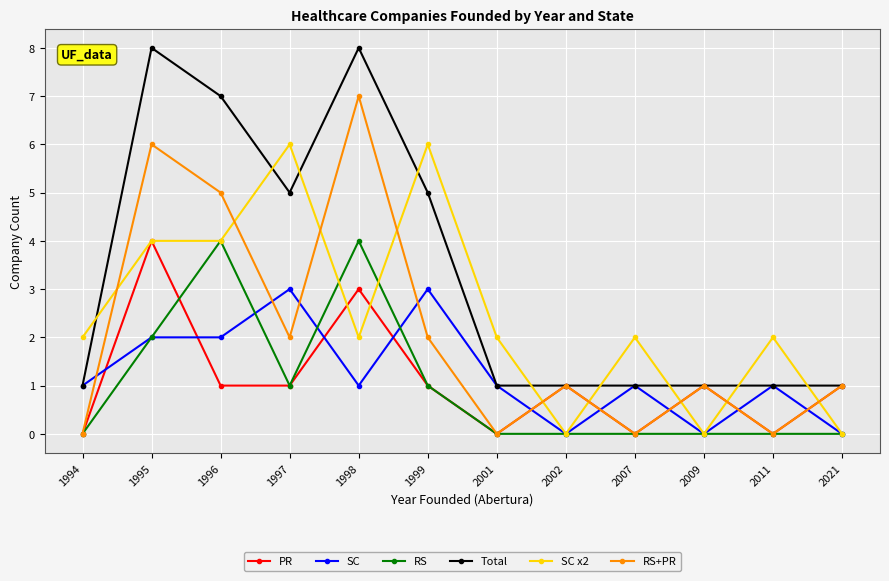

What is the highest value of the SC series?

3